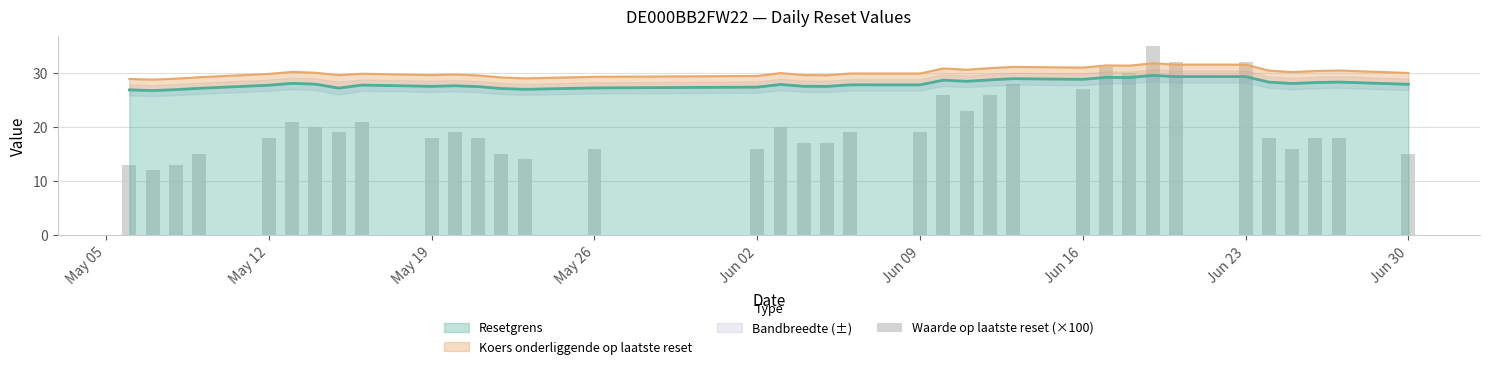

What is the minimum value for Resetgrens?

26.7